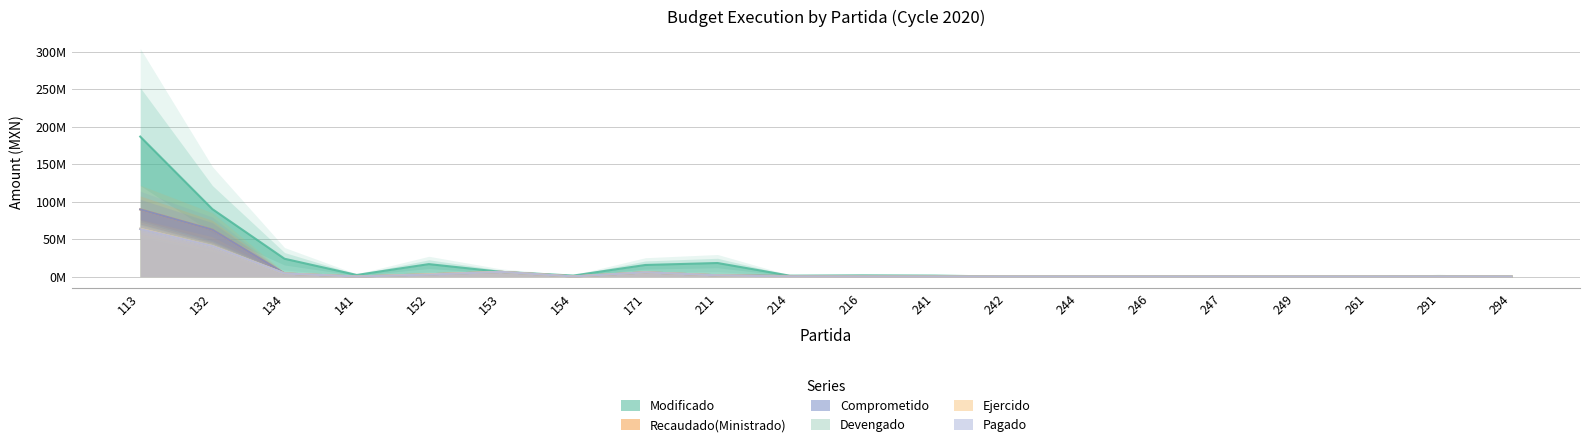

How many values in the Recaudado(Ministrado) series exceed 0?

19